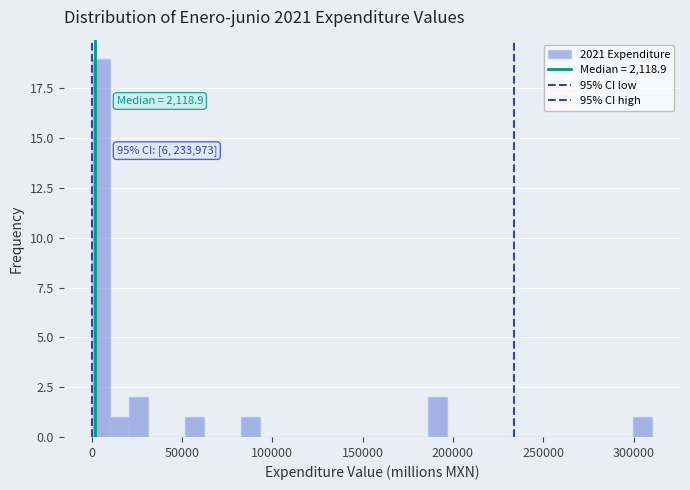

Around what value on the x-axis is the tallest bar? Give the approximate position of its centre, as read against the axis.

5000